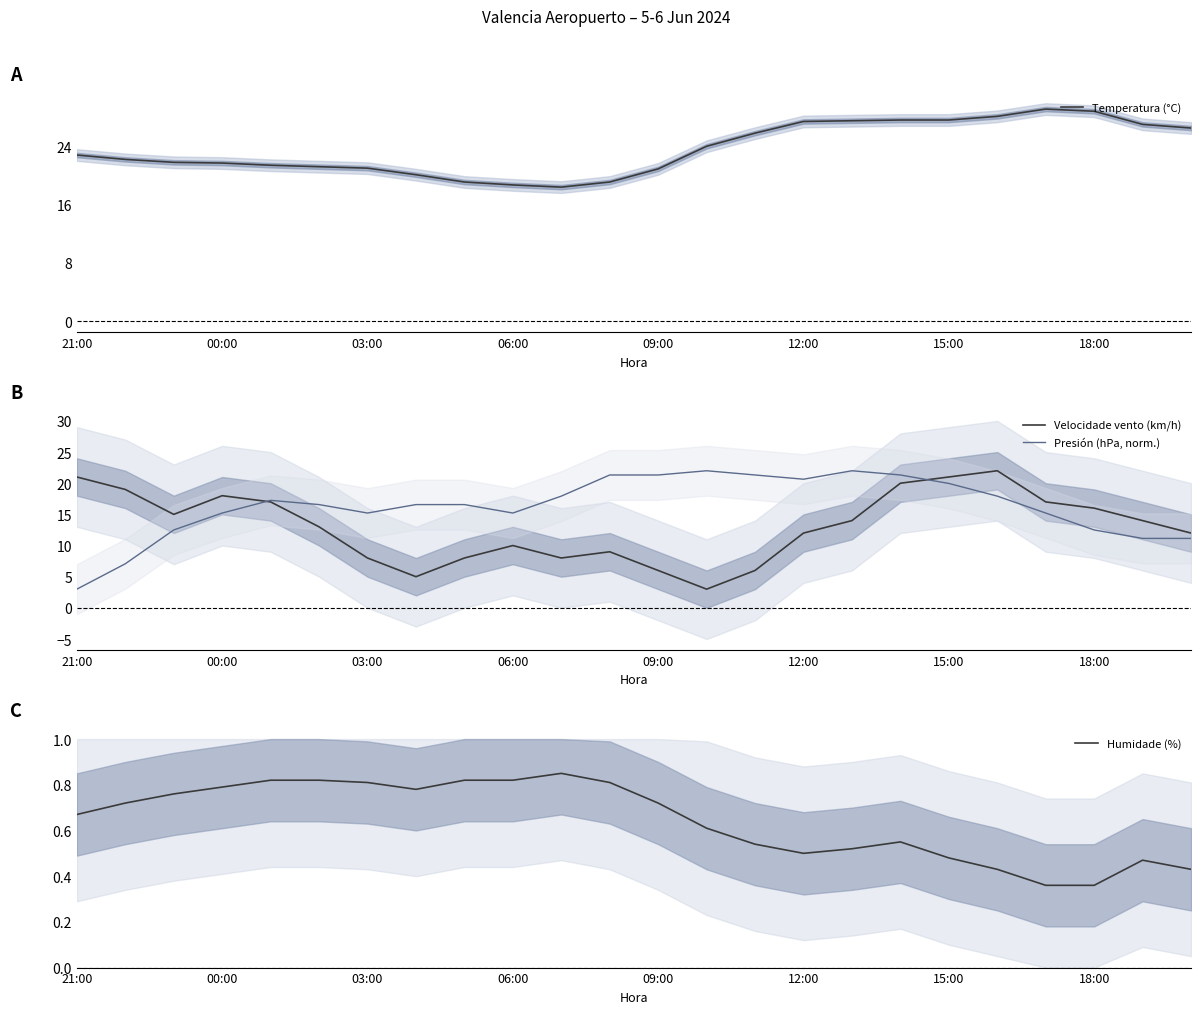

The value of Presión (hPa, norm.) at 17 is 21.3. True or false?

True